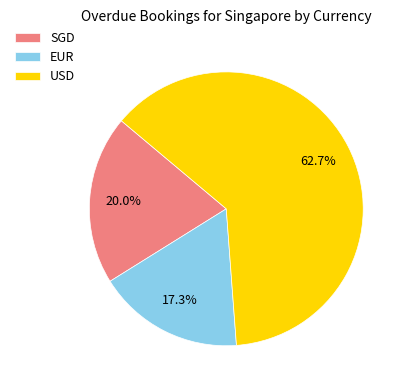

To the nearest percent, what is the difference between the SGD and USD slice percentages?

43%